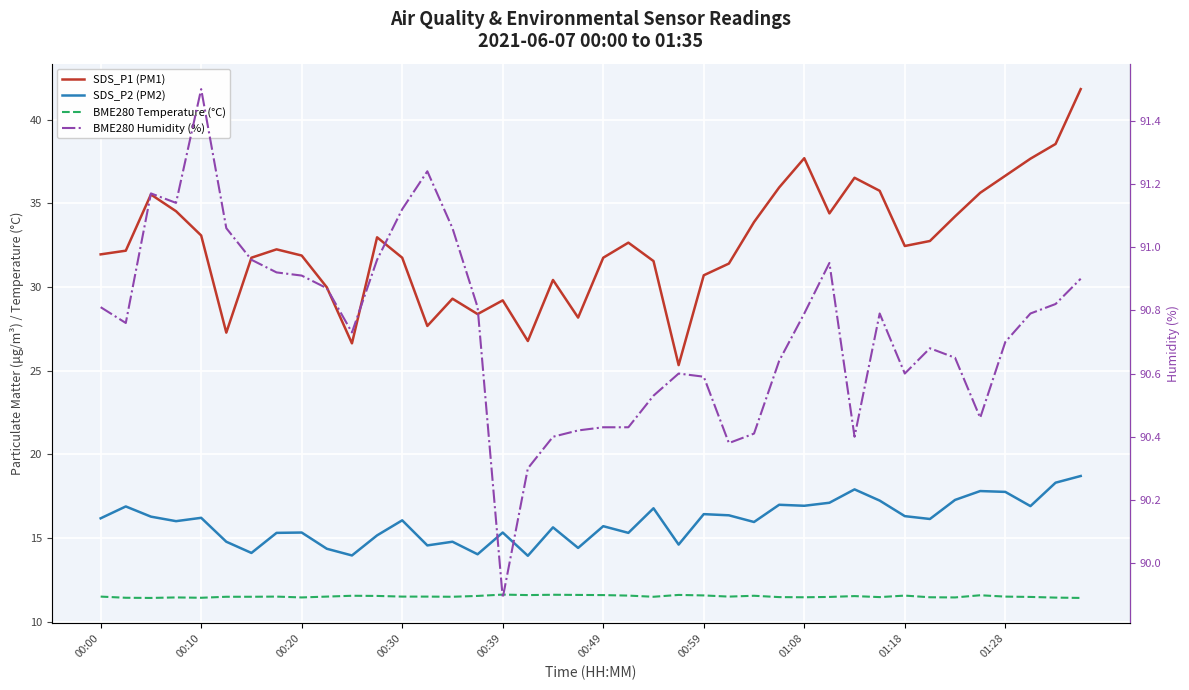

How many data points in SDS_P2 (PM2) are above 16?

21